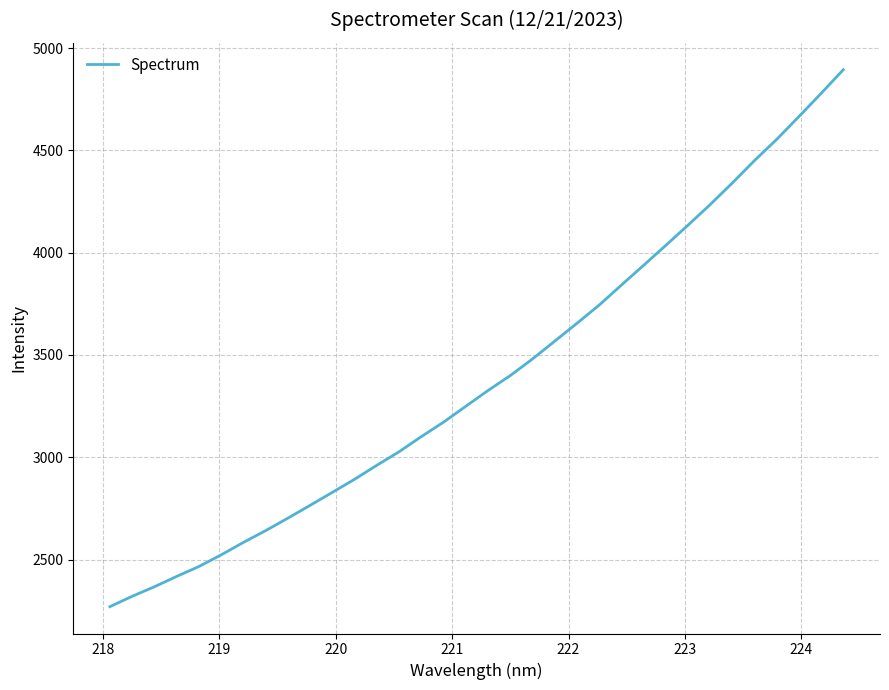

What is the smallest value displayed?

2269.8